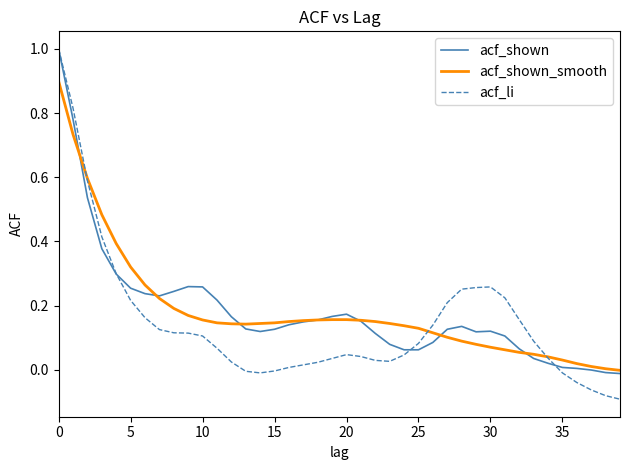

Which series has the widest spread of values?

acf_li